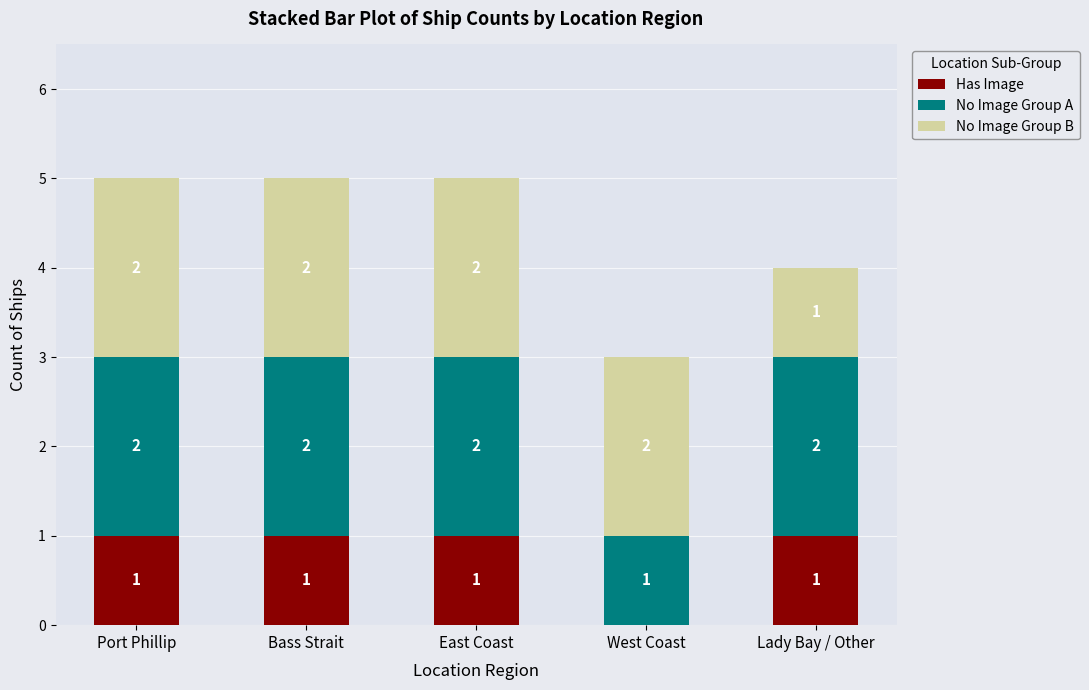

Reading left to right, transcribe the values for Has Image.

Port Phillip=1	Bass Strait=1	East Coast=1	West Coast=0	Lady Bay / Other=1